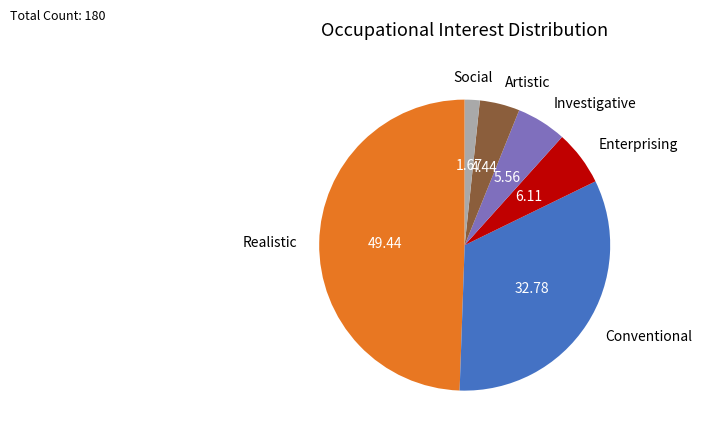

Which slice is the smallest?

Social